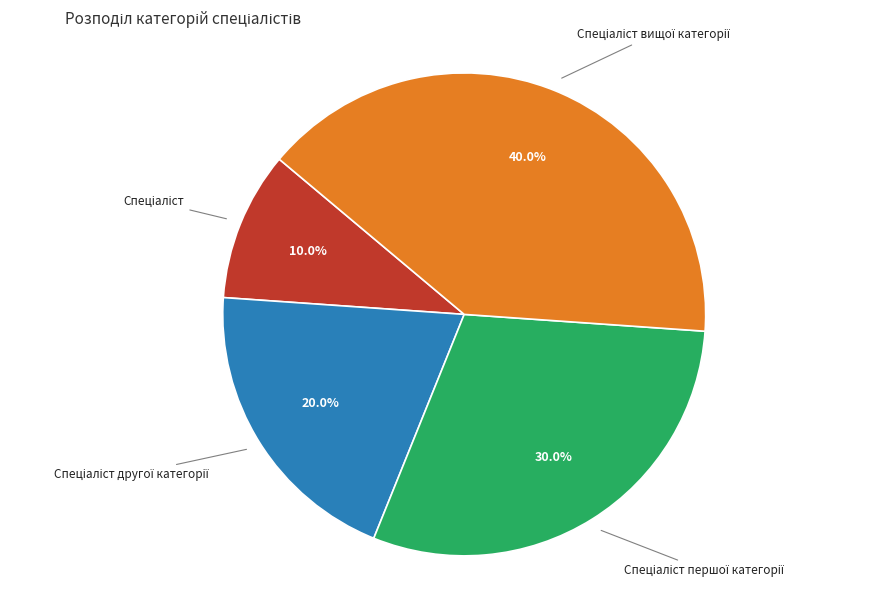

Is there any slice that represents more than half of the pie?

No